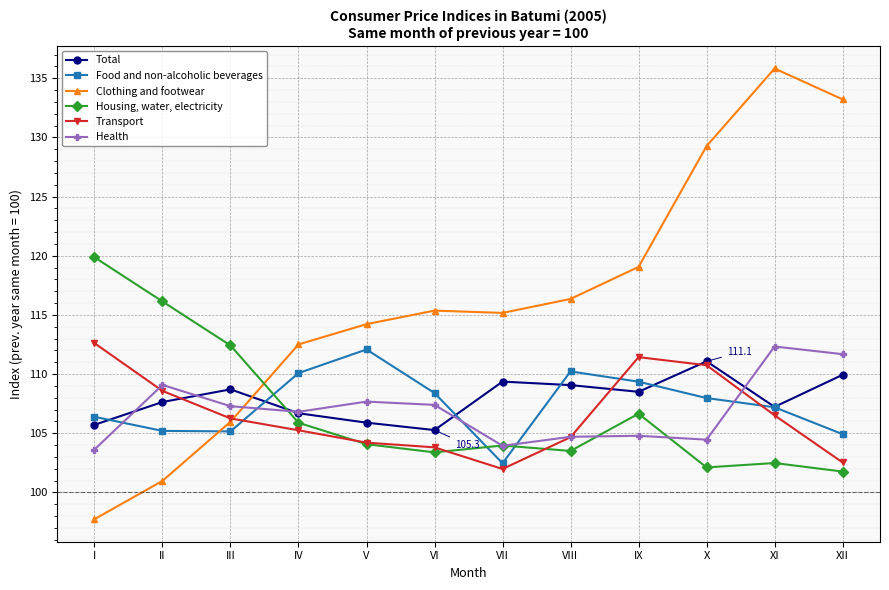

Which label corresponds to the largest value in the chart?

XI